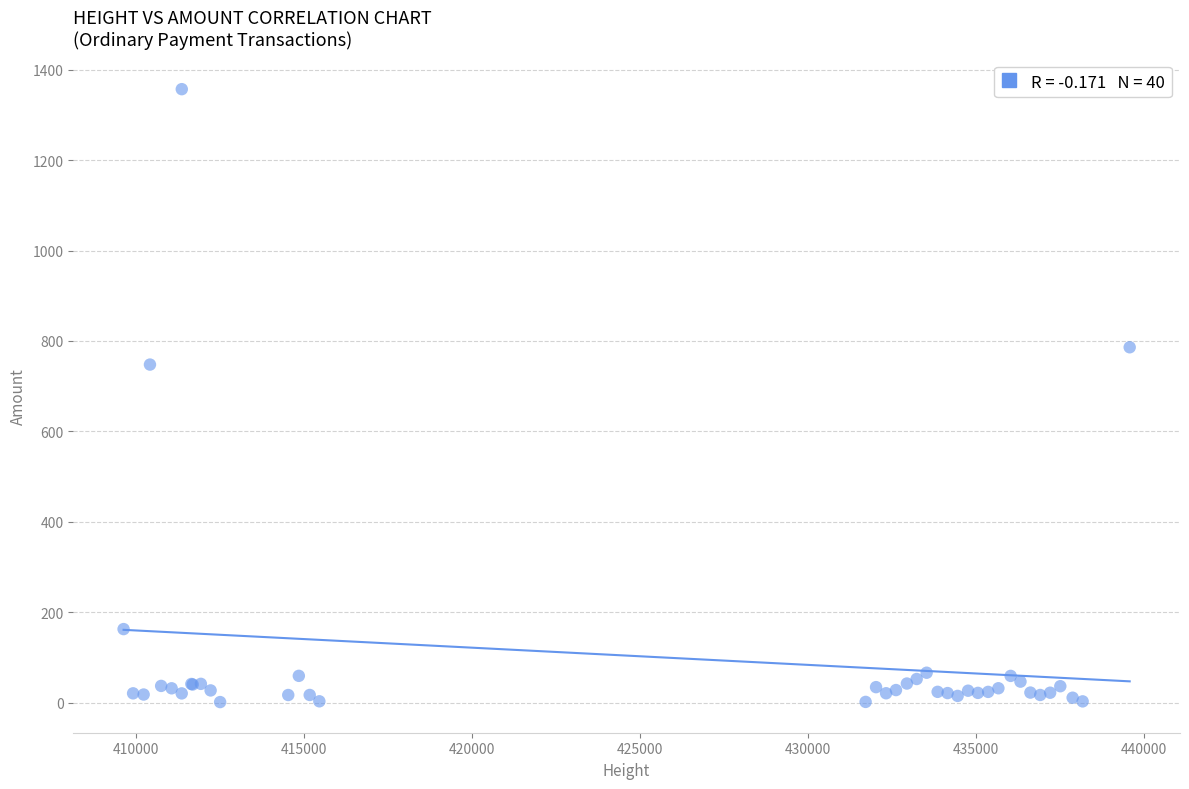

What Y value in the scatter plot is closest to 679?

747.7